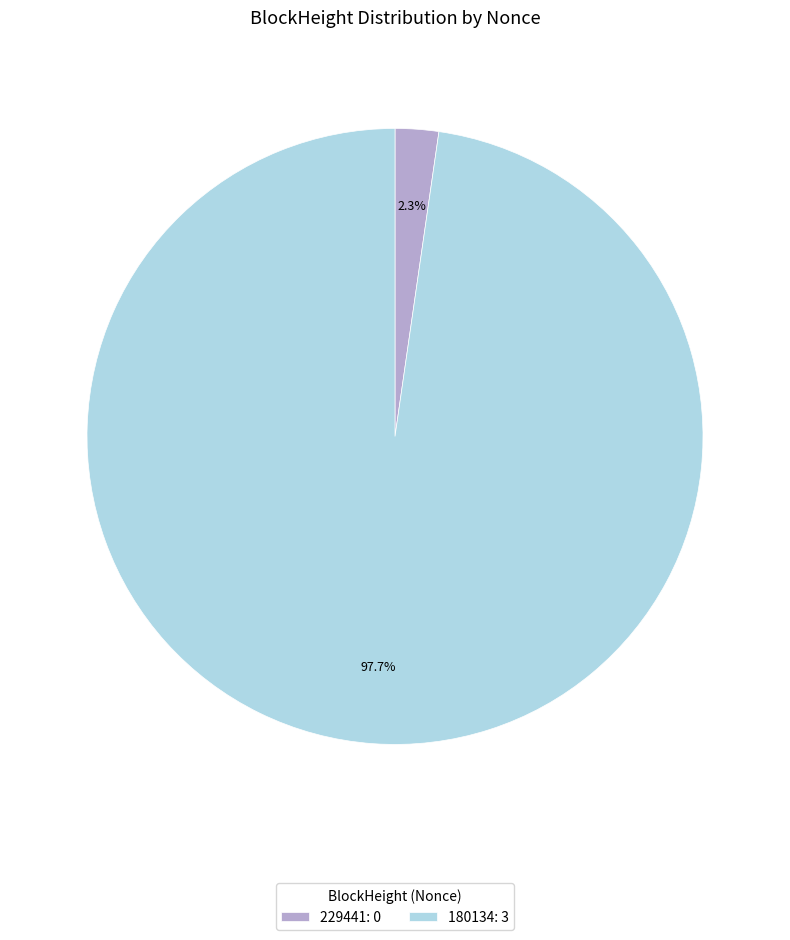

What percentage is NOT represented by 229441: 0?

97.7%